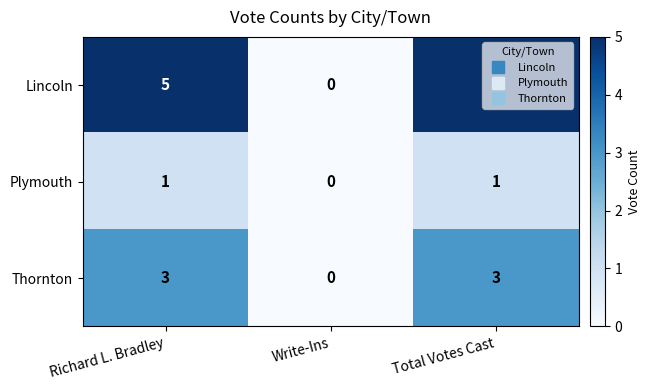

What is the sum of the Thornton values at Total Votes Cast and Write-Ins?

3